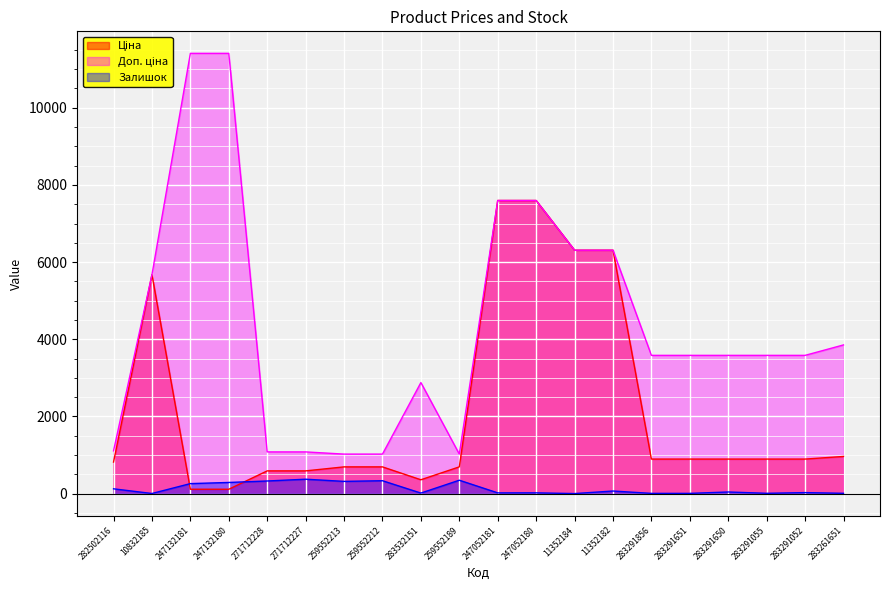

Where does the Ціна series first go above 895?

10832185